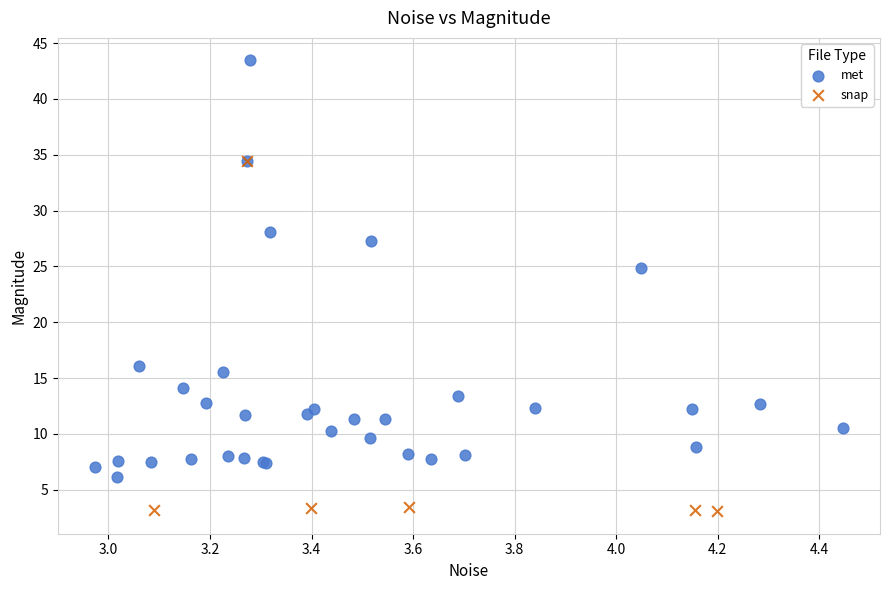

Which series reaches the maximum Y coordinate?

met